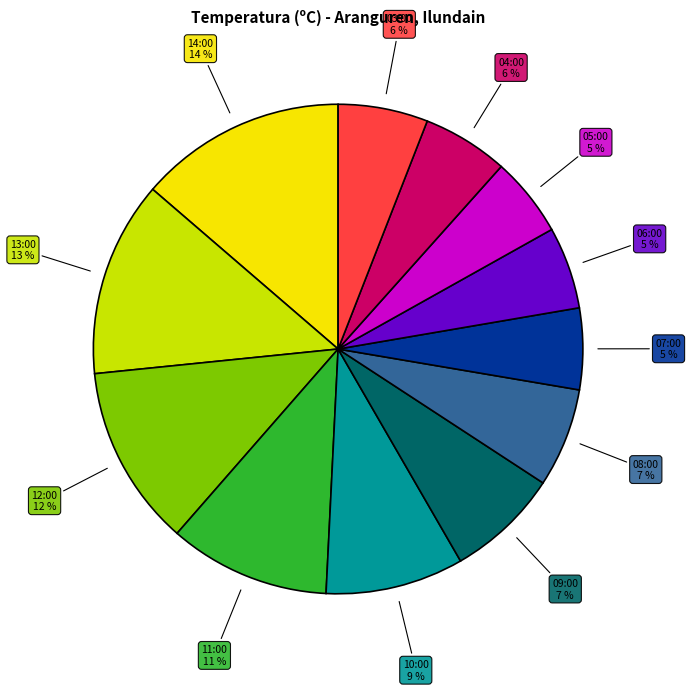

To the nearest percent, what is the average slice percentage?

8%